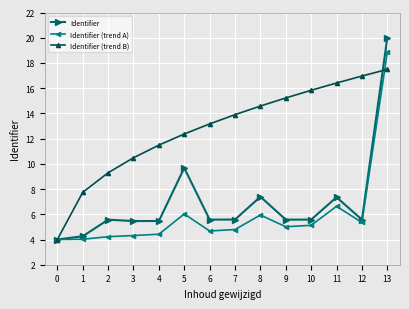

Rank the series at 5 from lowest to highest value.

Identifier (trend A), Identifier, Identifier (trend B)